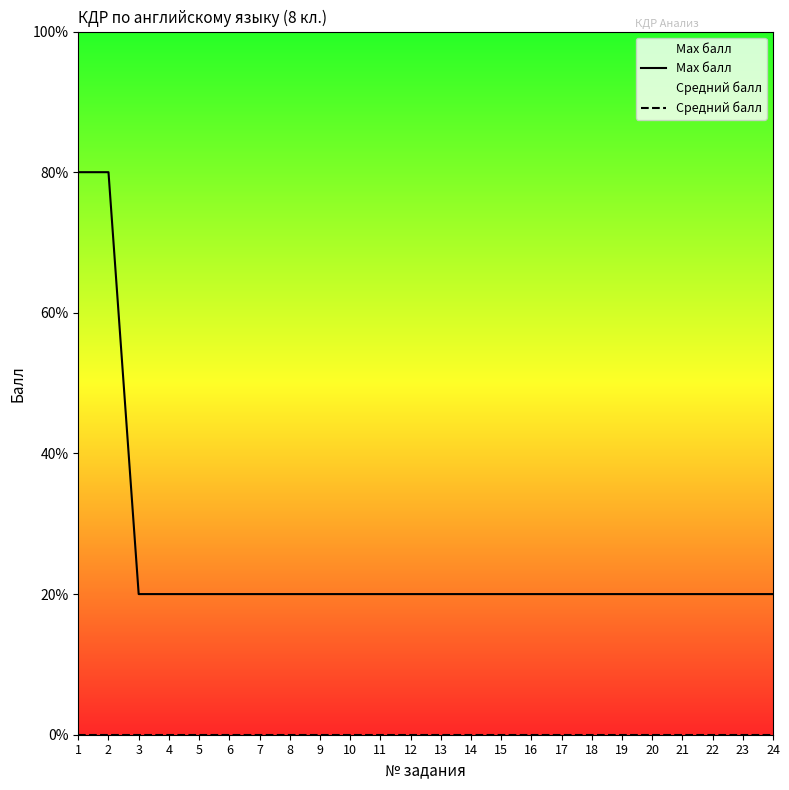

List the series in order of their peak value, highest first.

Max балл, Средний балл